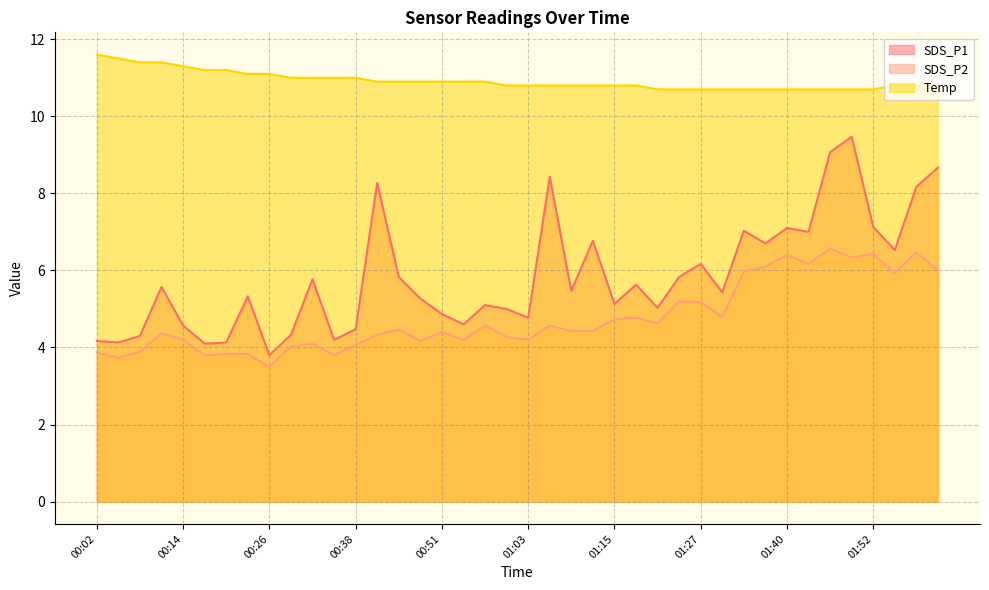

What is the difference between the second highest and minimum values in the Temp series?

0.8